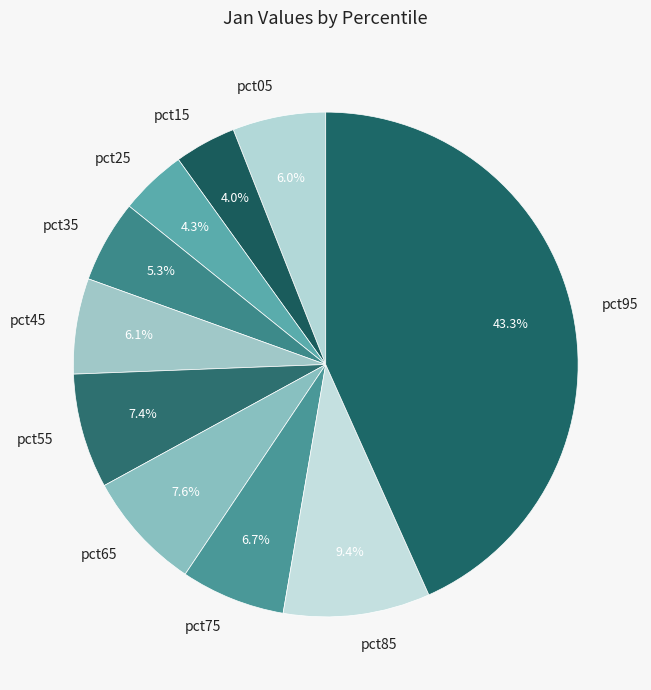

Does any single category account for the majority?

No